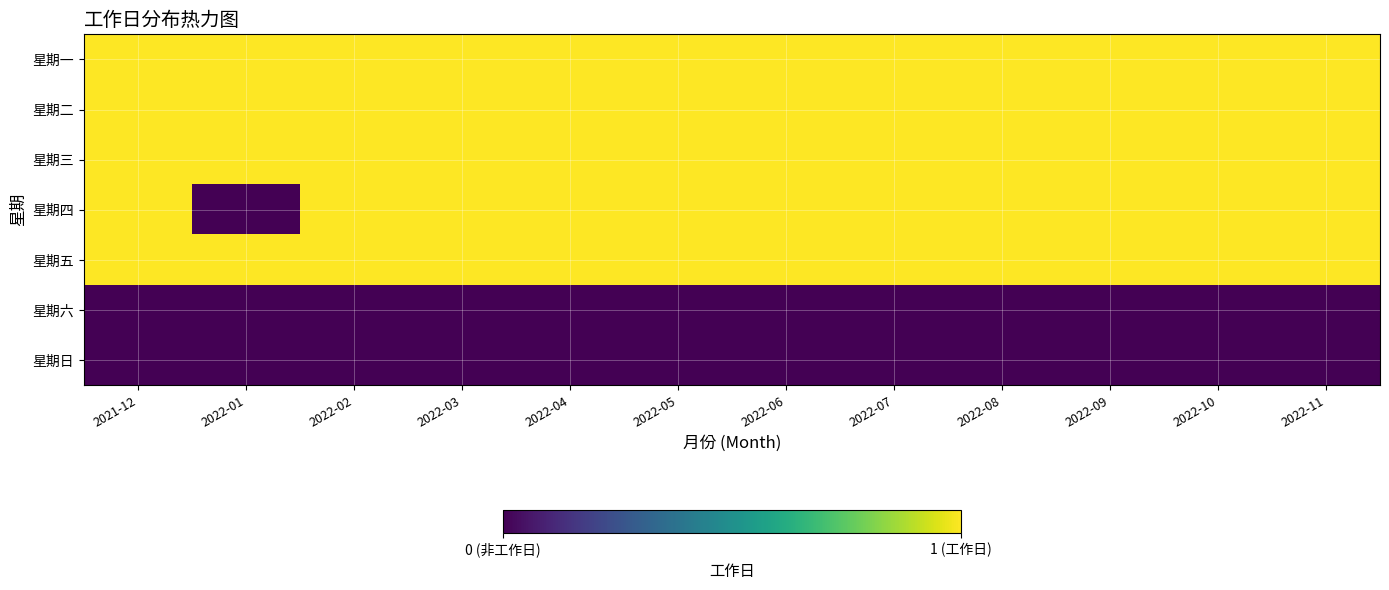

What is the maximum value shown in the chart?

1